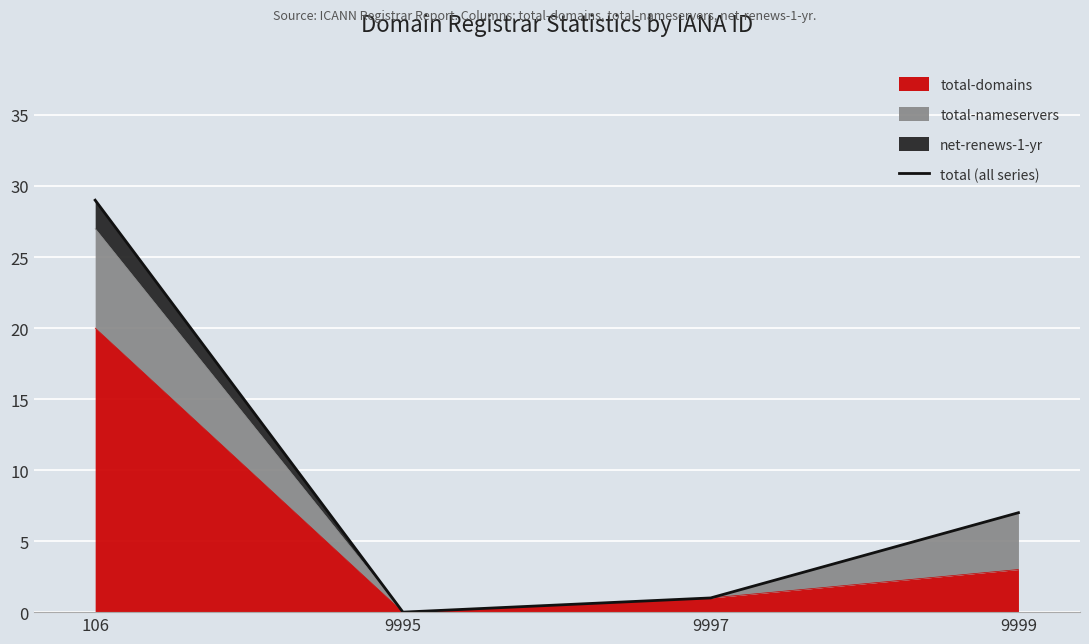

How many data points does each series have?

4